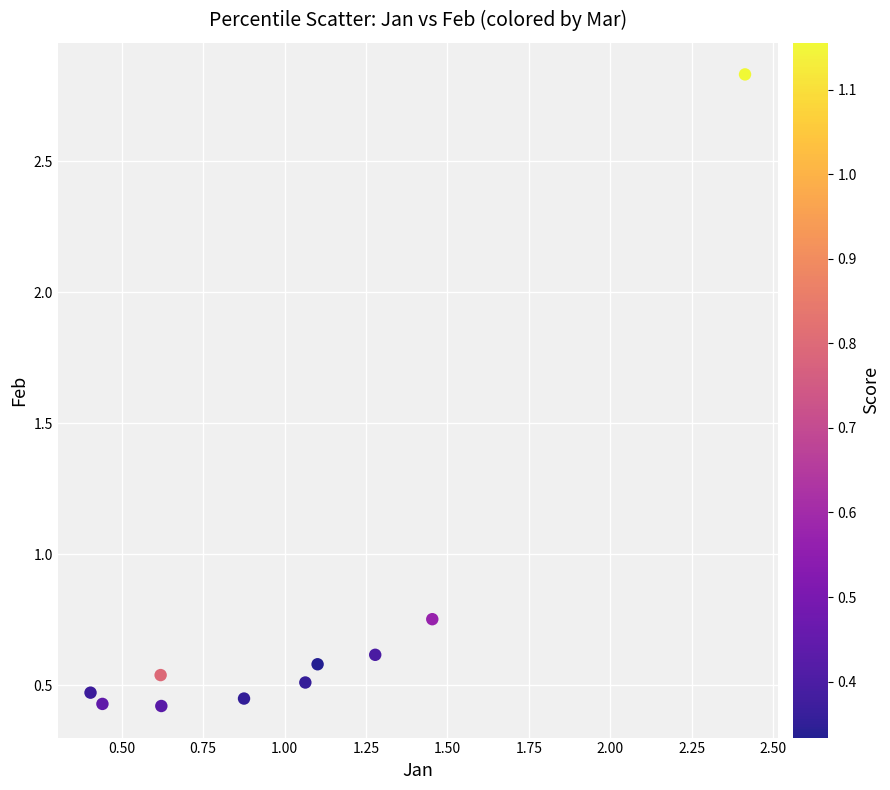

What is the range of X values (max minus min)?

2.0